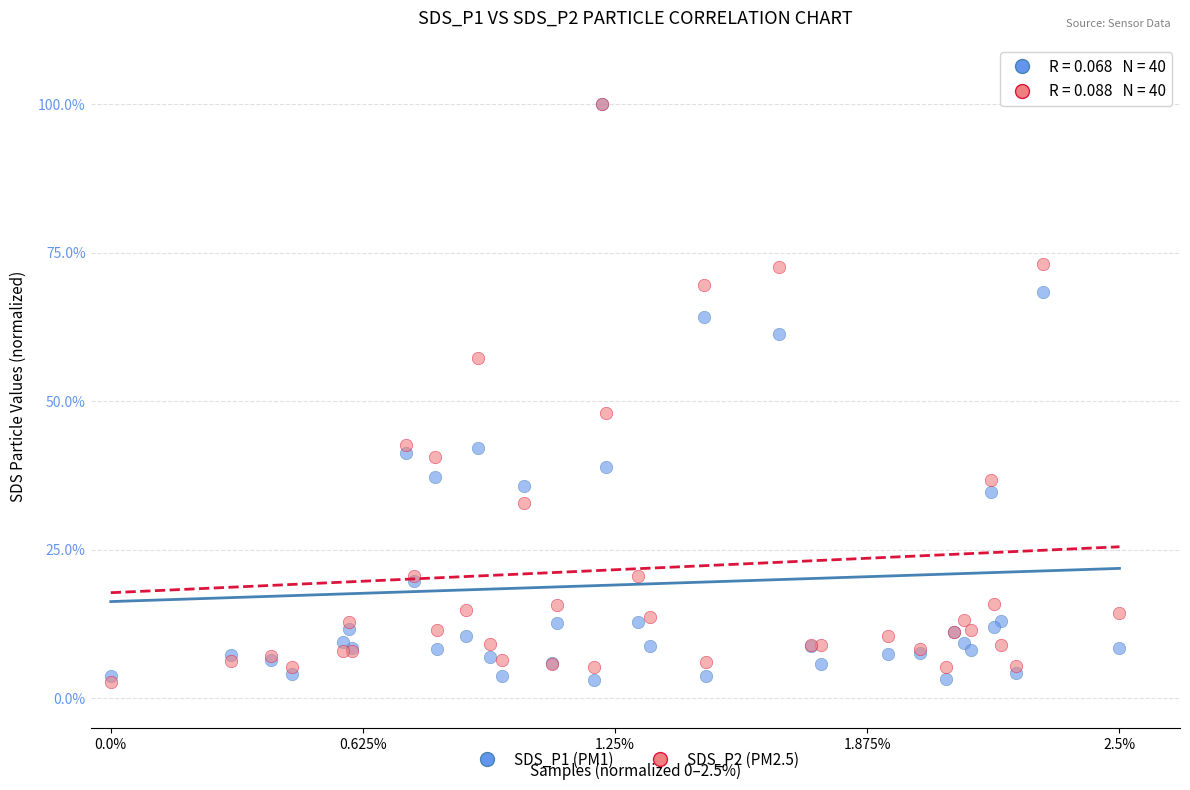

What are all the series names shown in the legend?

SDS_P1 (PM1), SDS_P2 (PM2.5)